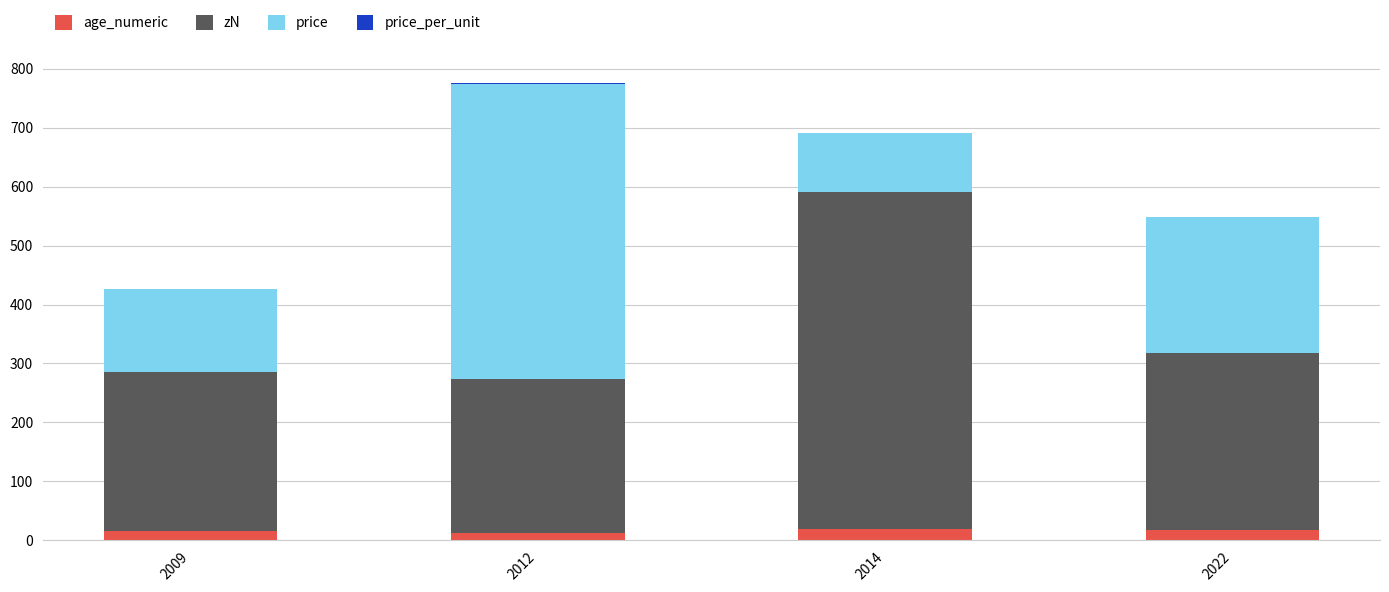

Between 2022 and 2012, which is larger?

2022